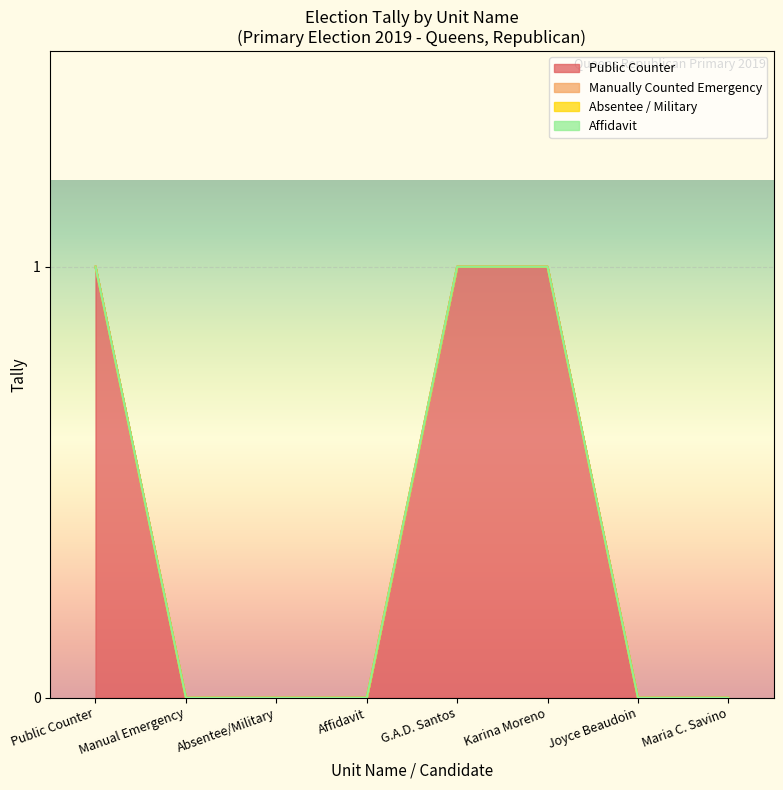

Is it true that Public Counter equals 2 at Karina Moreno?

False